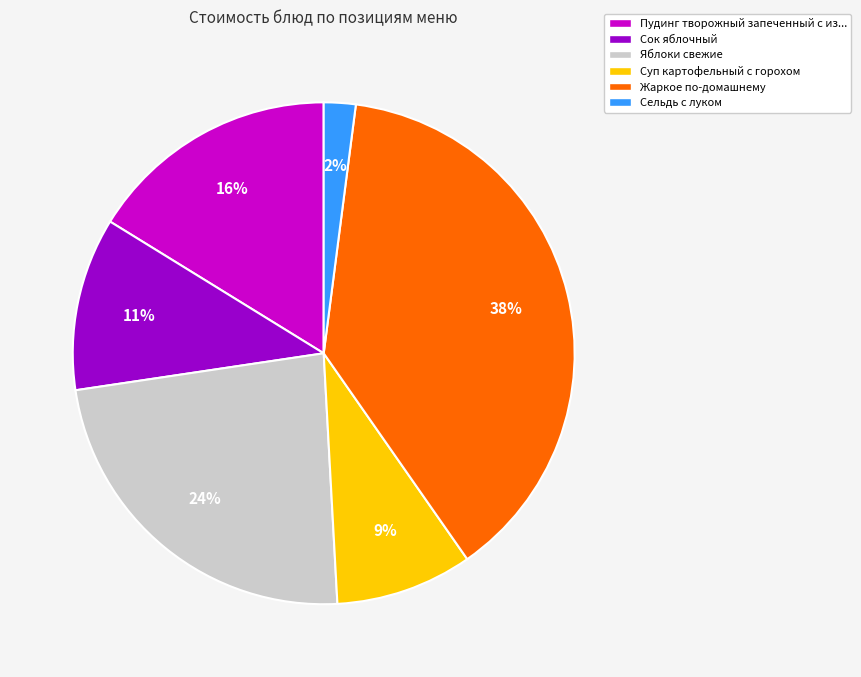

To the nearest percent, what is the average slice percentage?

17%